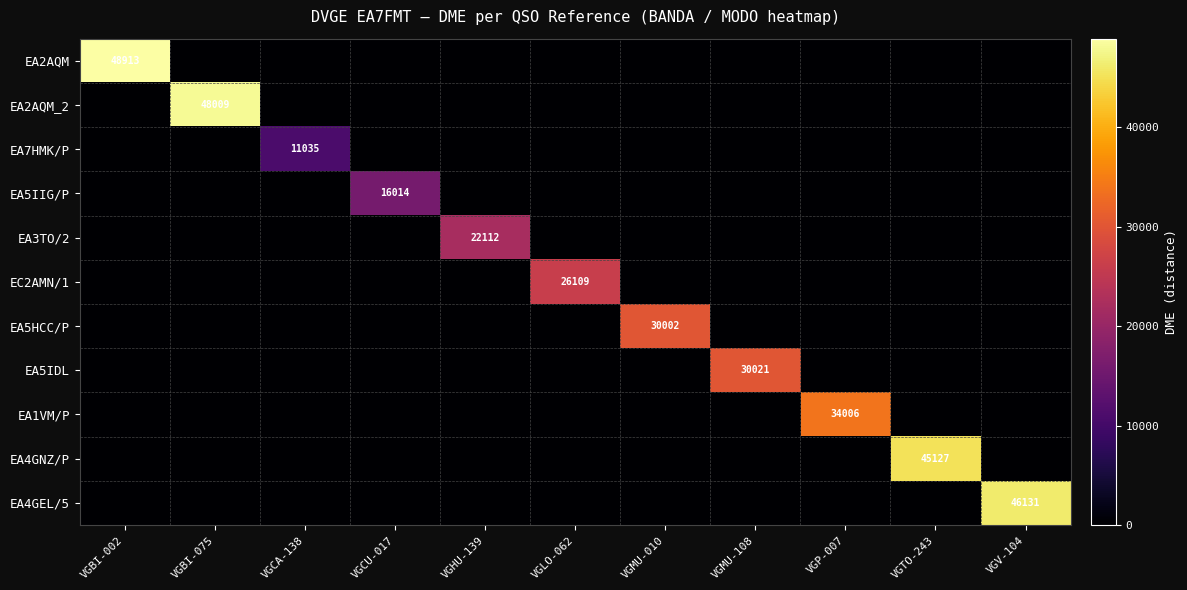

Is the value of EC2AMN/1 at VGTO-243 greater than the value of EA4GEL/5 at VGMU-108?

No